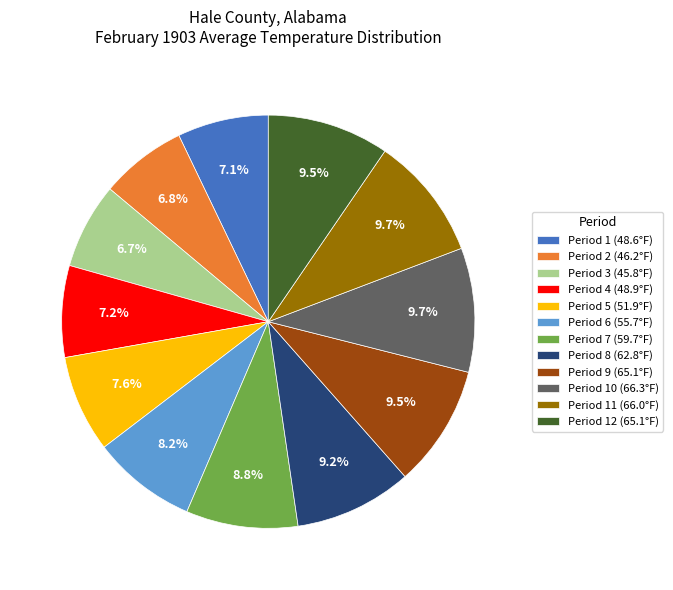

Does Period 11 (66.0°F) account for over 50% of the chart?

No